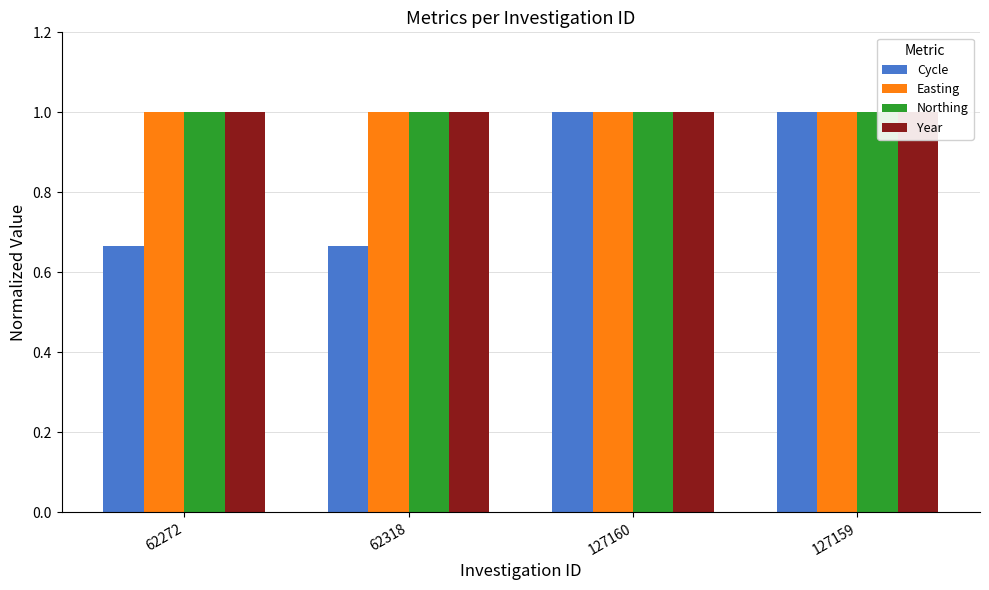

What is the sum of the Cycle values at 127159 and 127160?

2.0